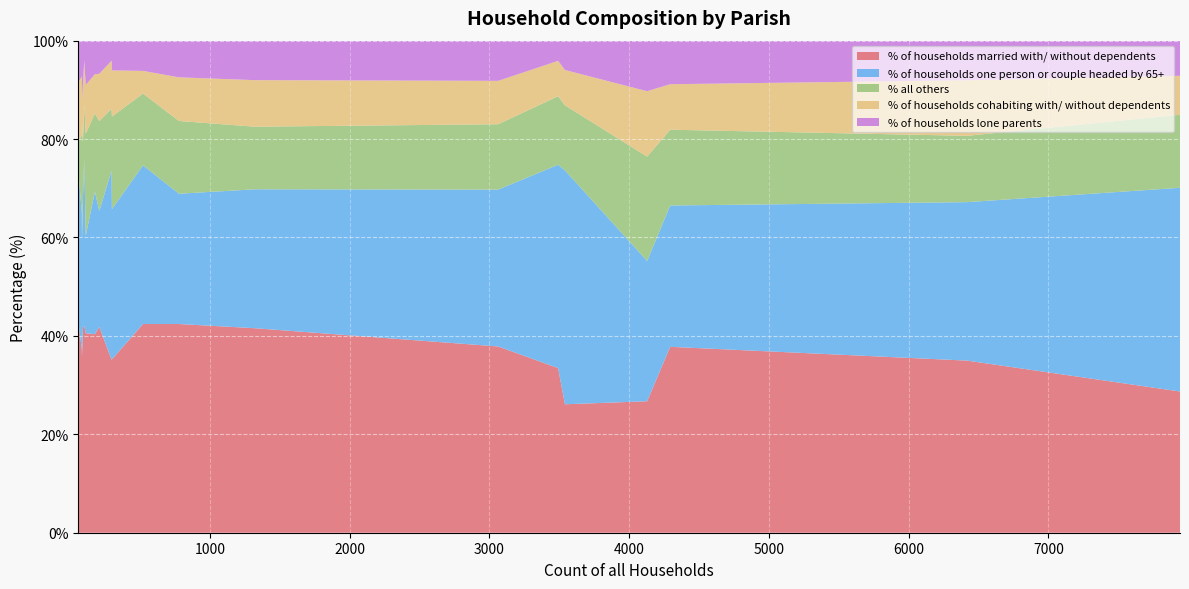

Reading left to right, extract all data points from this chart.

% of households married with/ without dependents: Shaftesbury=26.7	Alderholt=41.6	Chalbury=42.4	Colehill=37.9	Corfe Mullen=37.8	Cranborne=35.2	Edmondsham=35.7	Ferndown Town=28.7	Gussage All Saints=42.0	Gussage St. Michael=41.8	Hinton=40.3	Holt=42.4	Horton=41.8	Crichel=40.5	Pamphill=35.1	St. Leonards and St. Ives=33.5	Shapwick=37.3	Sturminster Marshall=42.4	Verwood=35.0	West Moors=26.1
% of households one person or couple headed by 65+: Shaftesbury=28.5	Alderholt=28.2	Chalbury=30.5	Colehill=31.9	Corfe Mullen=28.7	Cranborne=30.5	Edmondsham=23.8	Ferndown Town=41.4	Gussage All Saints=34.0	Gussage St. Michael=26.4	Hinton=29.0	Holt=32.2	Horton=23.6	Crichel=19.8	Pamphill=38.5	St. Leonards and St. Ives=41.3	Shapwick=27.7	Sturminster Marshall=26.5	Verwood=32.2	West Moors=47.5
% all others: Shaftesbury=21.2	Alderholt=12.7	Chalbury=6.8	Colehill=13.3	Corfe Mullen=15.4	Cranborne=18.8	Edmondsham=23.8	Ferndown Town=14.8	Gussage All Saints=11.0	Gussage St. Michael=11.0	Hinton=15.9	Holt=14.6	Horton=18.3	Crichel=20.7	Pamphill=12.5	St. Leonards and St. Ives=13.9	Shapwick=15.7	Sturminster Marshall=14.8	Verwood=13.5	West Moors=13.2
% of households cohabiting with/ without dependents: Shaftesbury=13.3	Alderholt=9.5	Chalbury=11.9	Colehill=8.8	Corfe Mullen=9.2	Cranborne=9.4	Edmondsham=4.8	Ferndown Town=7.9	Gussage All Saints=9.0	Gussage St. Michael=12.1	Hinton=8.0	Holt=4.6	Horton=9.6	Crichel=9.9	Pamphill=9.8	St. Leonards and St. Ives=7.2	Shapwick=12.0	Sturminster Marshall=8.9	Verwood=11.3	West Moors=7.2
% of households lone parents: Shaftesbury=10.3	Alderholt=8.0	Chalbury=8.5	Colehill=8.2	Corfe Mullen=8.9	Cranborne=6.0	Edmondsham=11.9	Ferndown Town=7.1	Gussage All Saints=4.0	Gussage St. Michael=8.8	Hinton=6.8	Holt=6.1	Horton=6.7	Crichel=9.0	Pamphill=4.1	St. Leonards and St. Ives=4.1	Shapwick=7.2	Sturminster Marshall=7.5	Verwood=8.0	West Moors=6.0